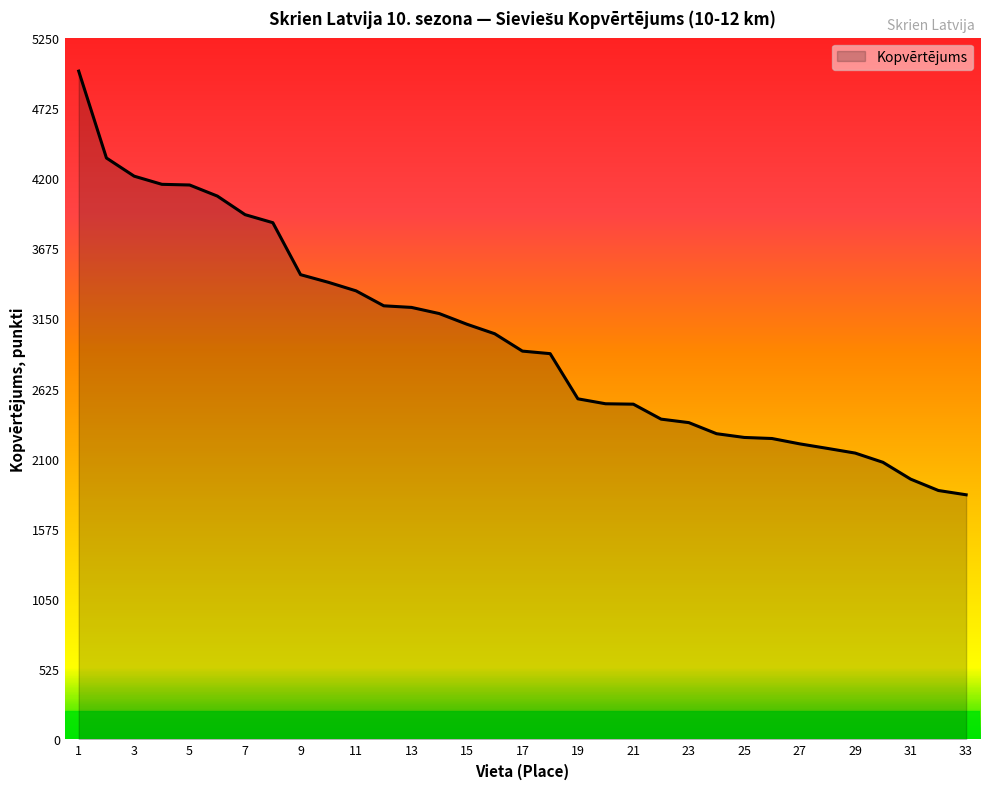

What is the difference between the maximum and minimum values?

3170